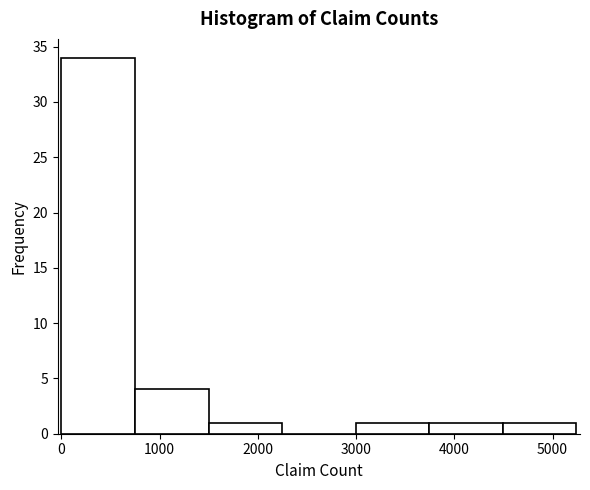

Reading left to right, transcribe this chart: for each bar, give the range it covers on the x-axis and its height. Neither the bar edges nor the heights are printed on the chart, so give them approximately, as read against the axes.

0 to 700: 34
700 to 1500: 4
1500 to 2200: 1
2200 to 3000: 0
3000 to 3700: 1
3700 to 4500: 1
4500 to 5200: 1